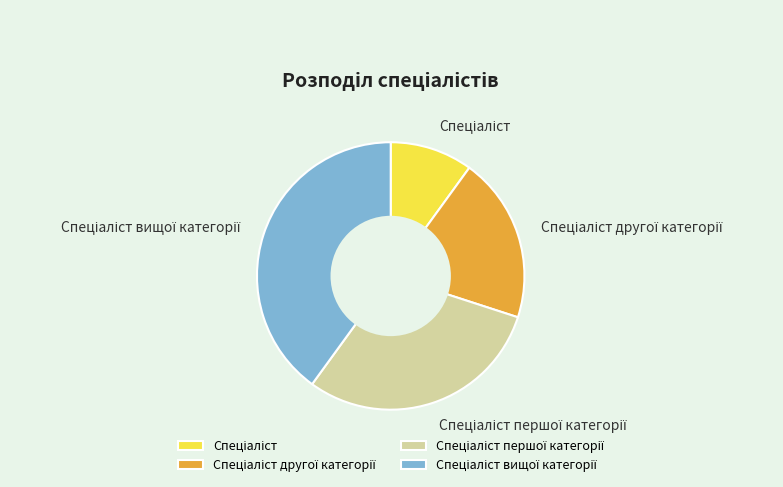

Is there a majority slice in this chart?

No